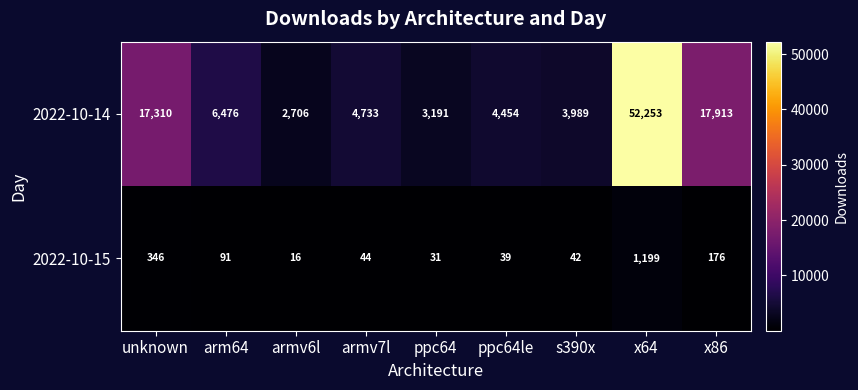

Reading right to left, list all the values displayed in this chart.

2022-10-14: 17913	52253	3989	4454	3191	4733	2706	6476	17310
2022-10-15: 176	1199	42	39	31	44	16	91	346